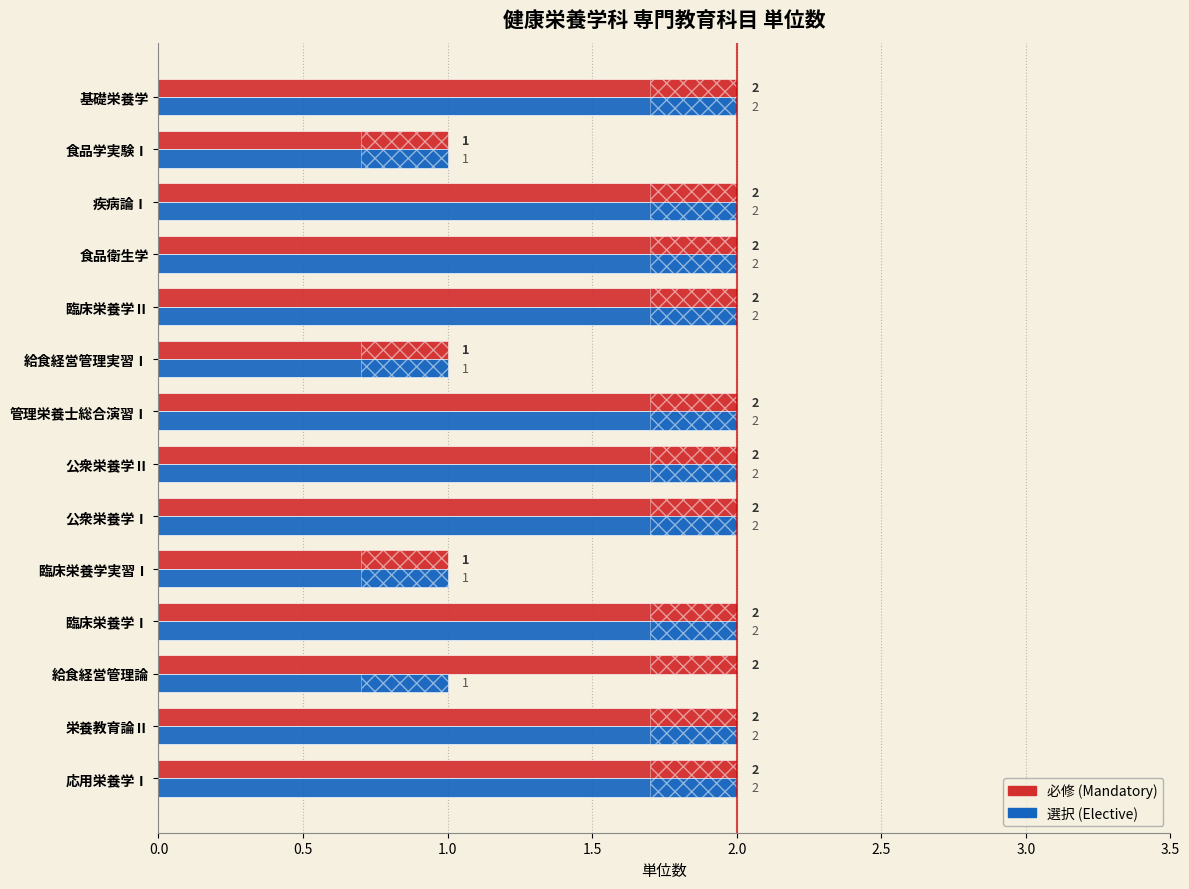

The value of 選択 at 公衆栄養学Ⅱ is 1. True or false?

False